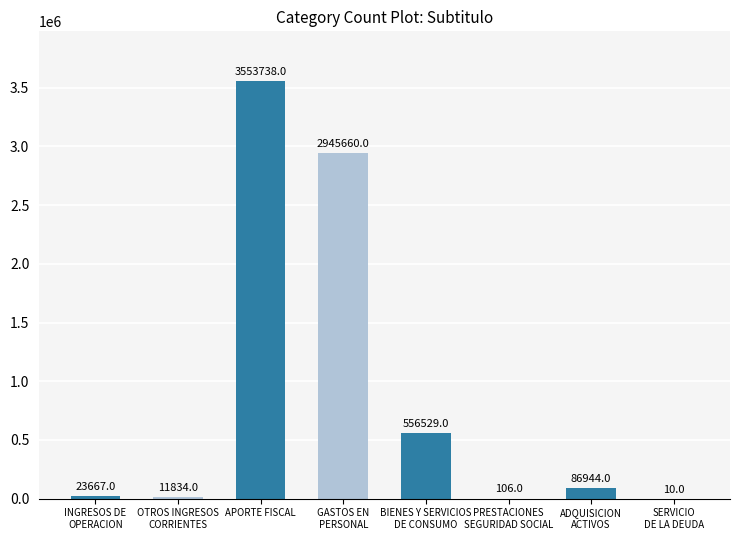

What is the maximum value shown in the chart?

3553738